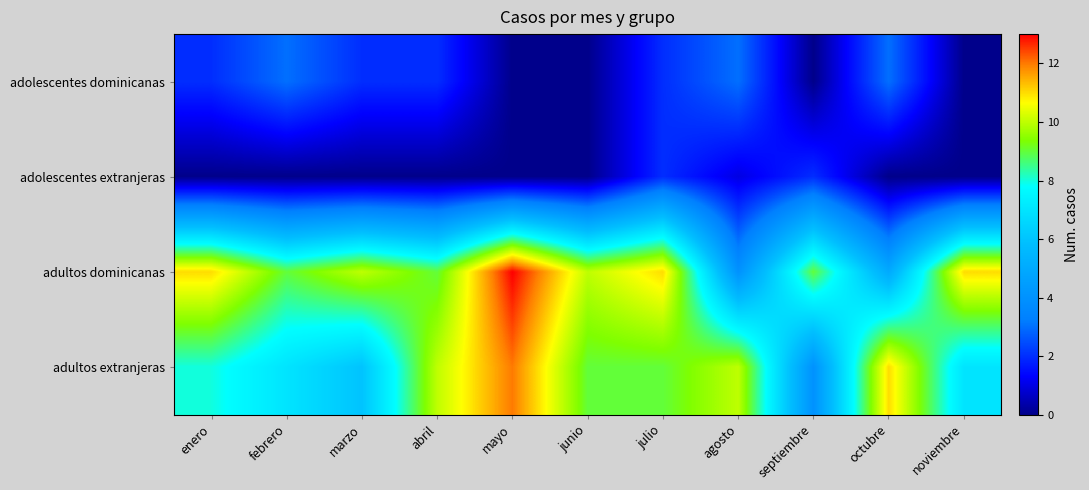

Between mayo and febrero, which is larger?

febrero